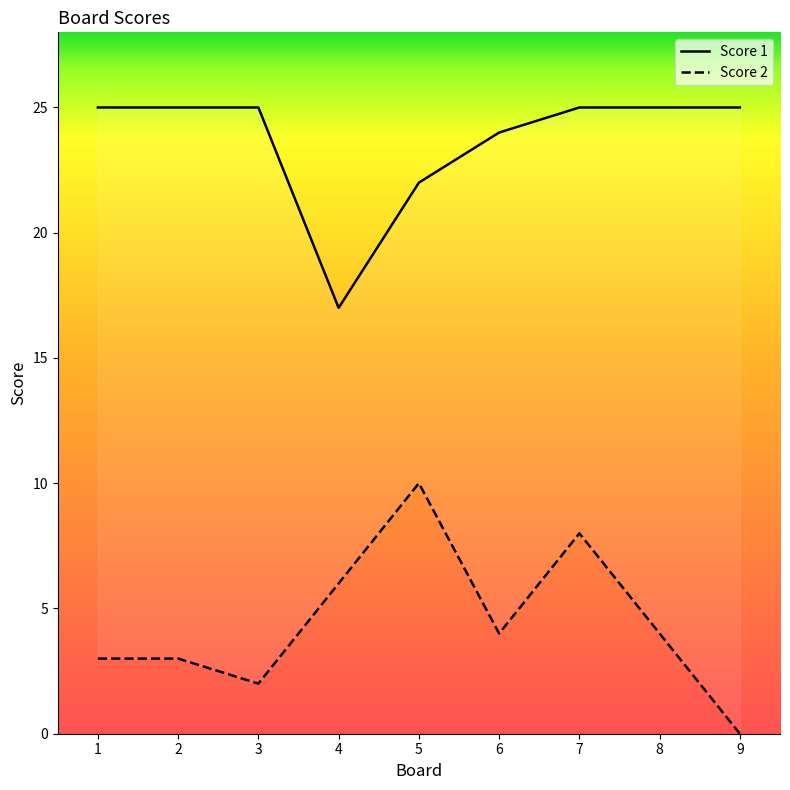

Reading left to right, transcribe all the data shown in this chart.

Score 1: 25	25	25	17	22	24	25	25	25
Score 2: 3	3	2	6	10	4	8	4	0